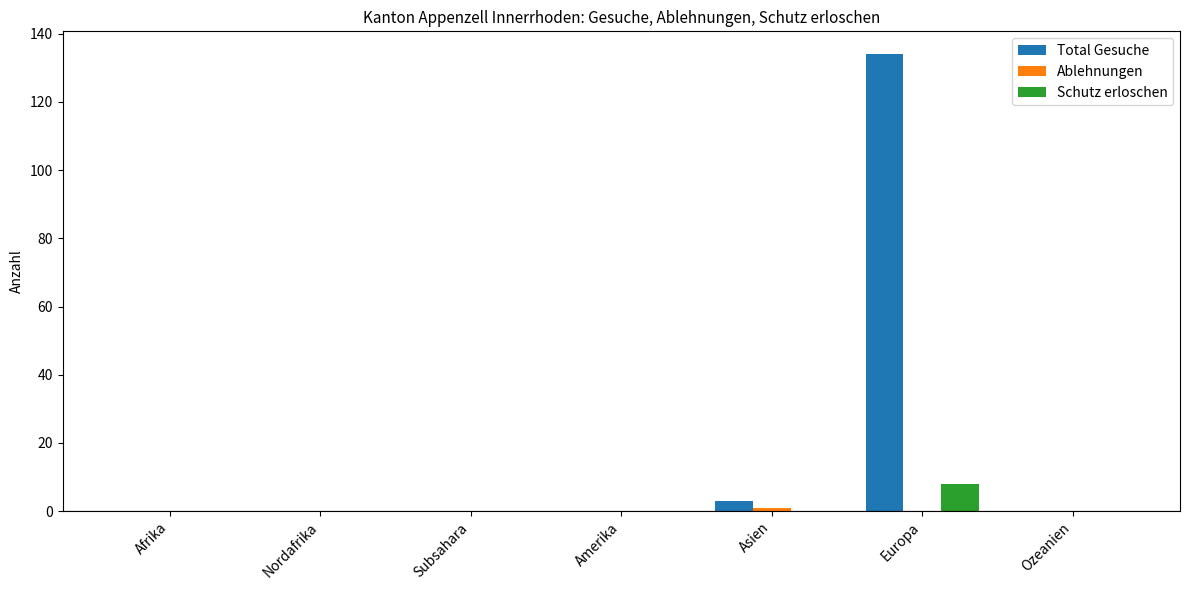

Are the bars horizontal?

No